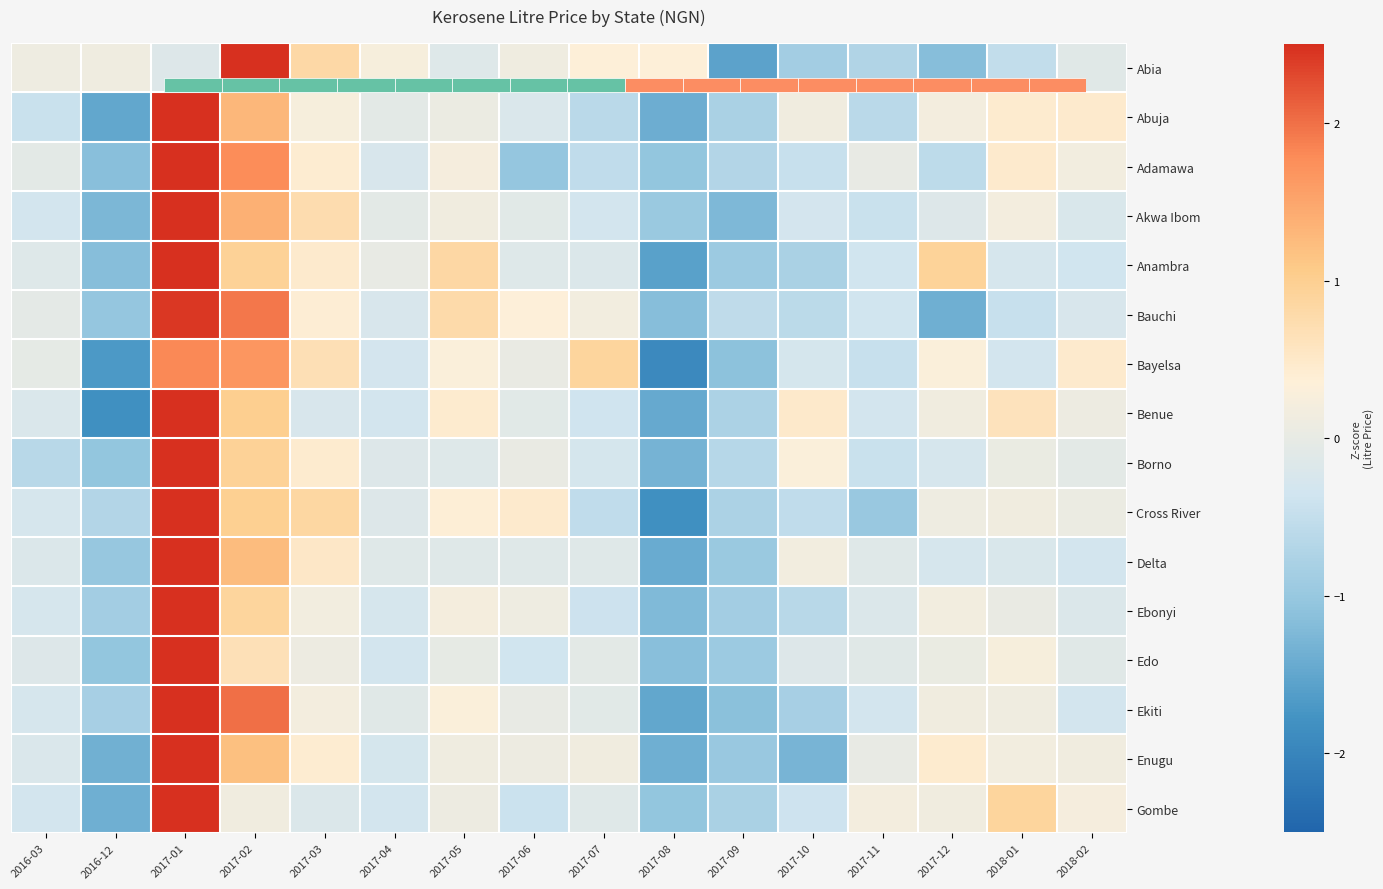

Which category has the highest value across all series?

2017-01